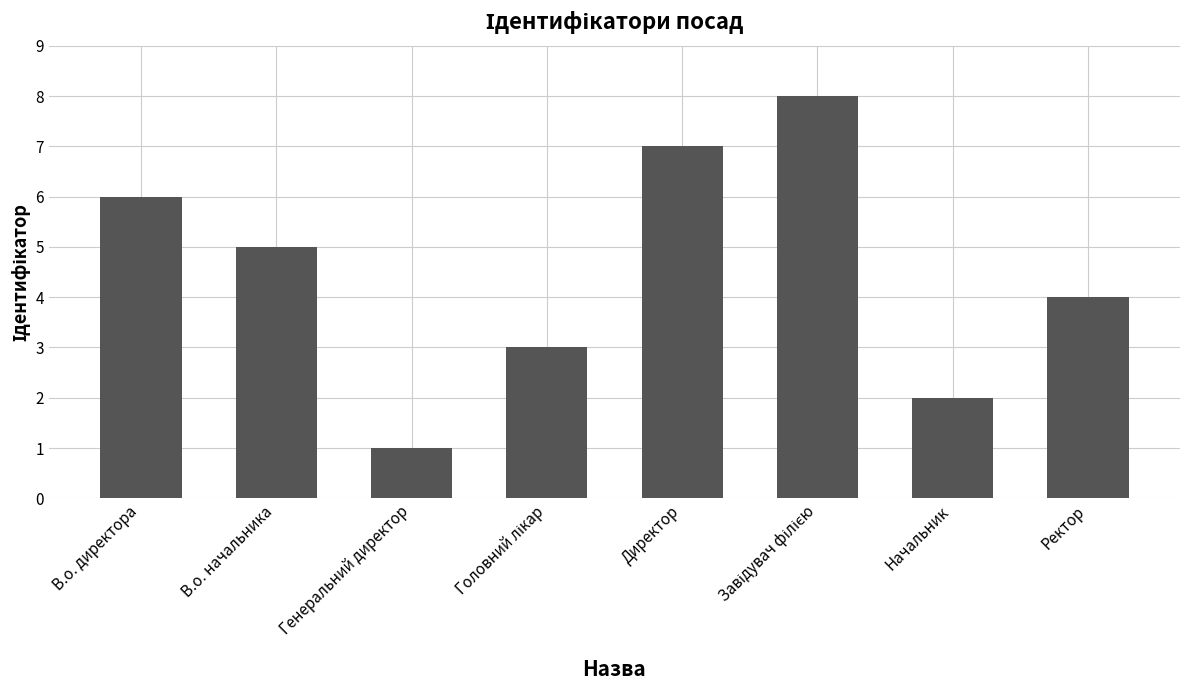

True or false: the data shows 5 at В.о. начальника.

True